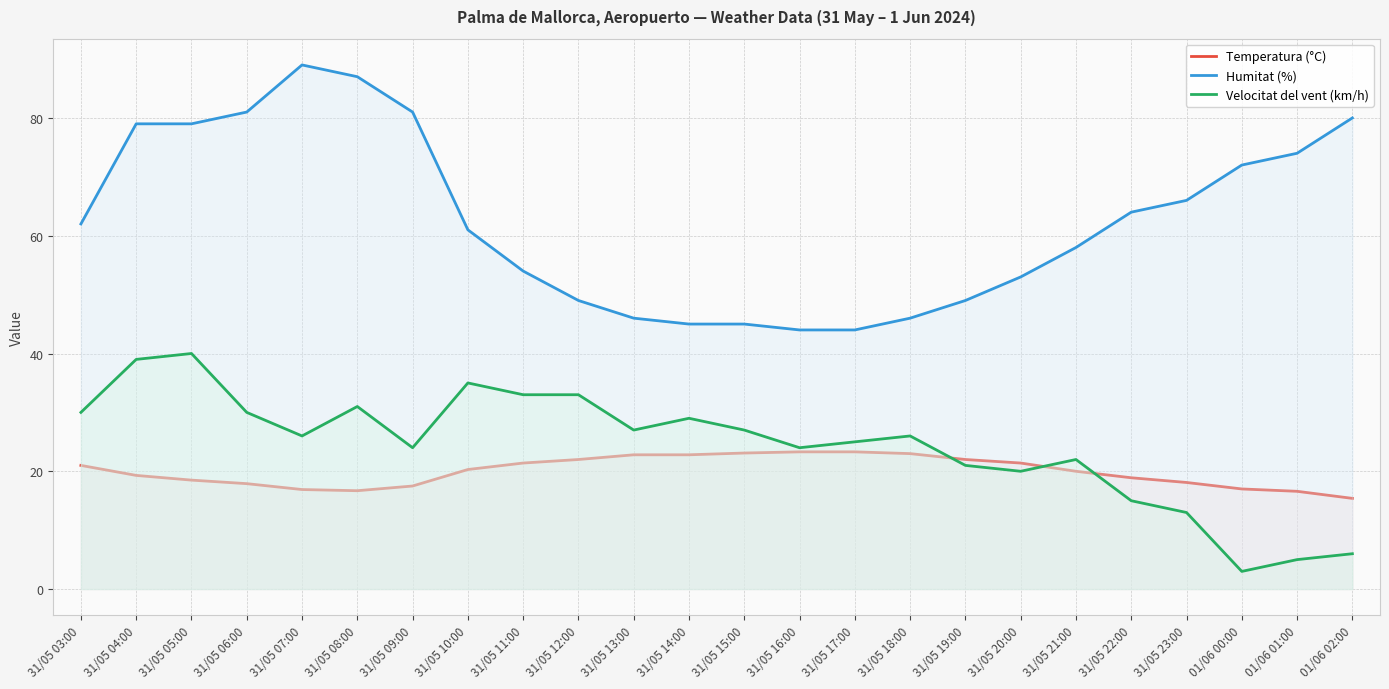

Rank the categories by Temperatura (°C) value from highest to lowest.

31/05 16:00, 31/05 17:00, 31/05 15:00, 31/05 18:00, 31/05 13:00, 31/05 14:00, 31/05 12:00, 31/05 19:00, 31/05 11:00, 31/05 20:00, 31/05 03:00, 31/05 10:00, 31/05 21:00, 31/05 04:00, 31/05 22:00, 31/05 05:00, 31/05 23:00, 31/05 06:00, 31/05 09:00, 01/06 00:00, 31/05 07:00, 31/05 08:00, 01/06 01:00, 01/06 02:00